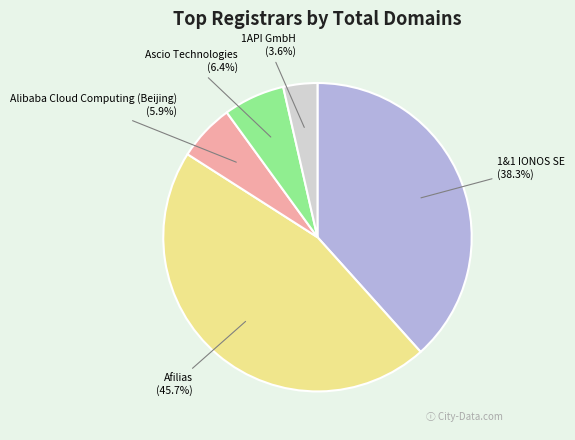

How many slices are in this pie chart?

5